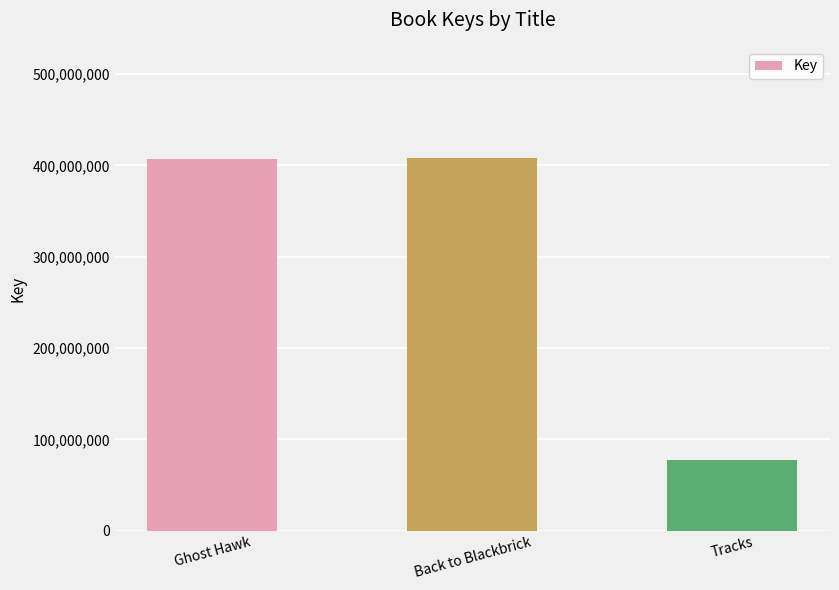

What is the sum of the values at Back to Blackbrick and Tracks?

484500332